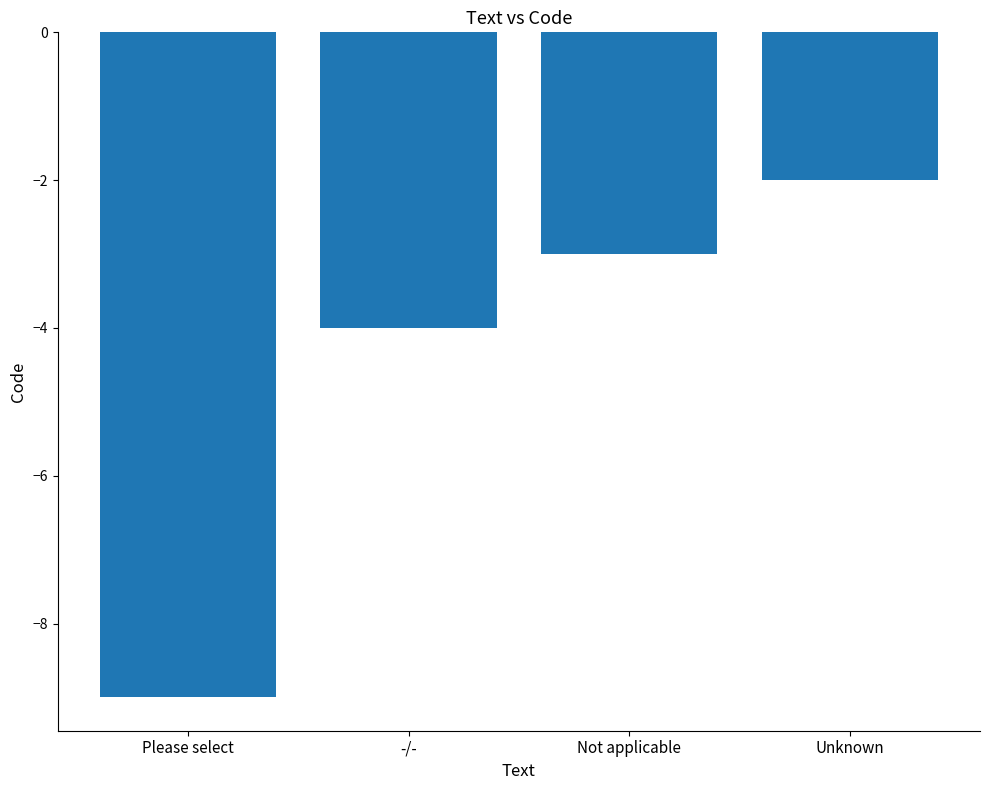

Between -/- and Please select, which is larger?

-/-